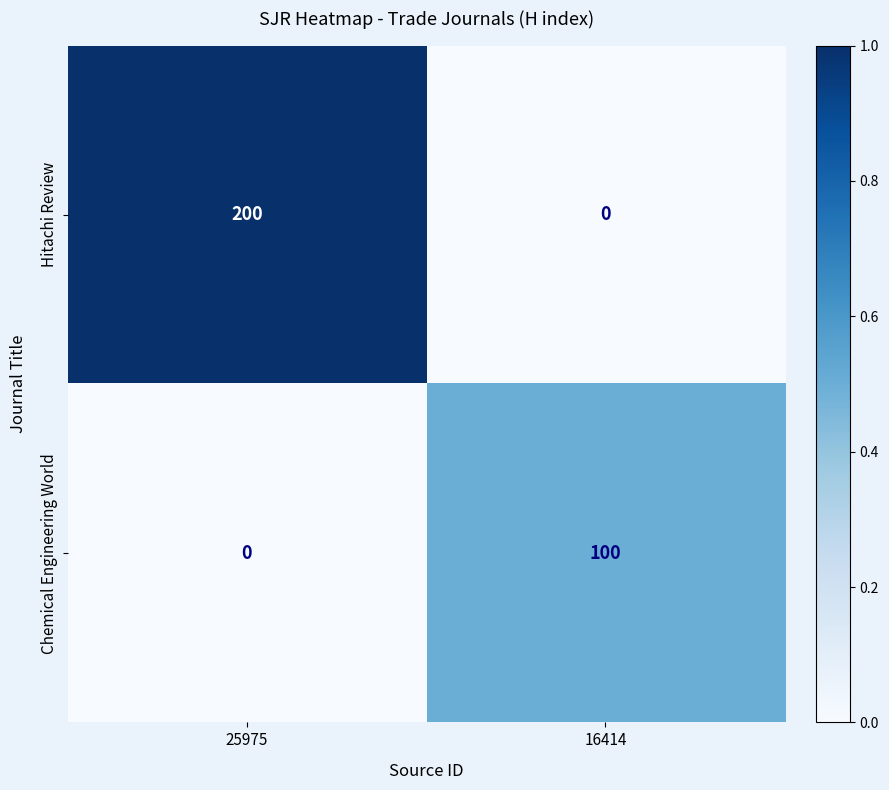

What is the difference between the highest and lowest values at 25975?

200